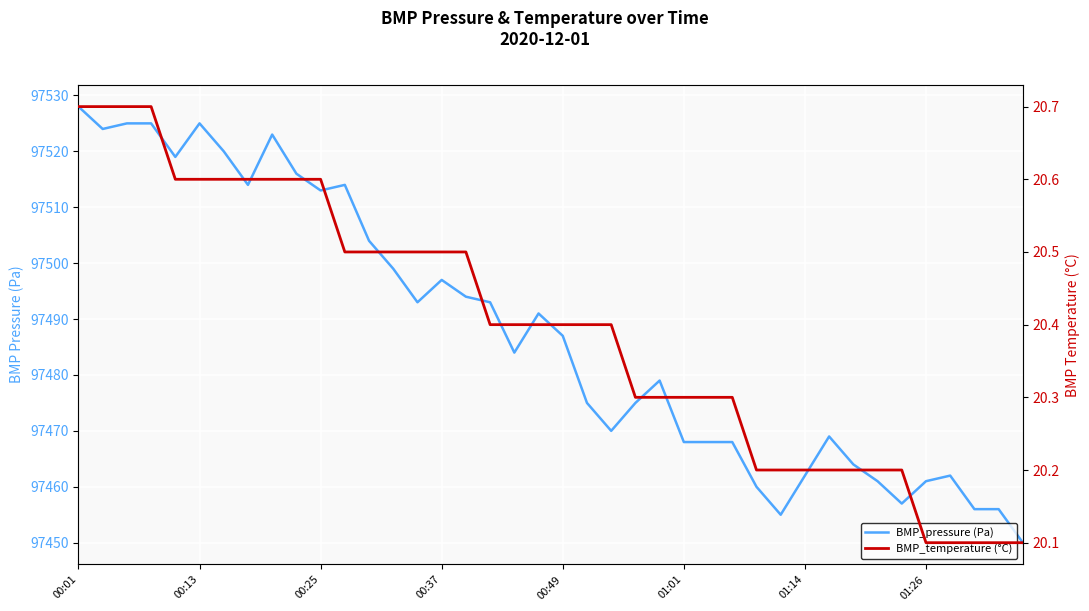

What is the value of the BMP_pressure (Pa) point at the 34th from the left?

97461.0